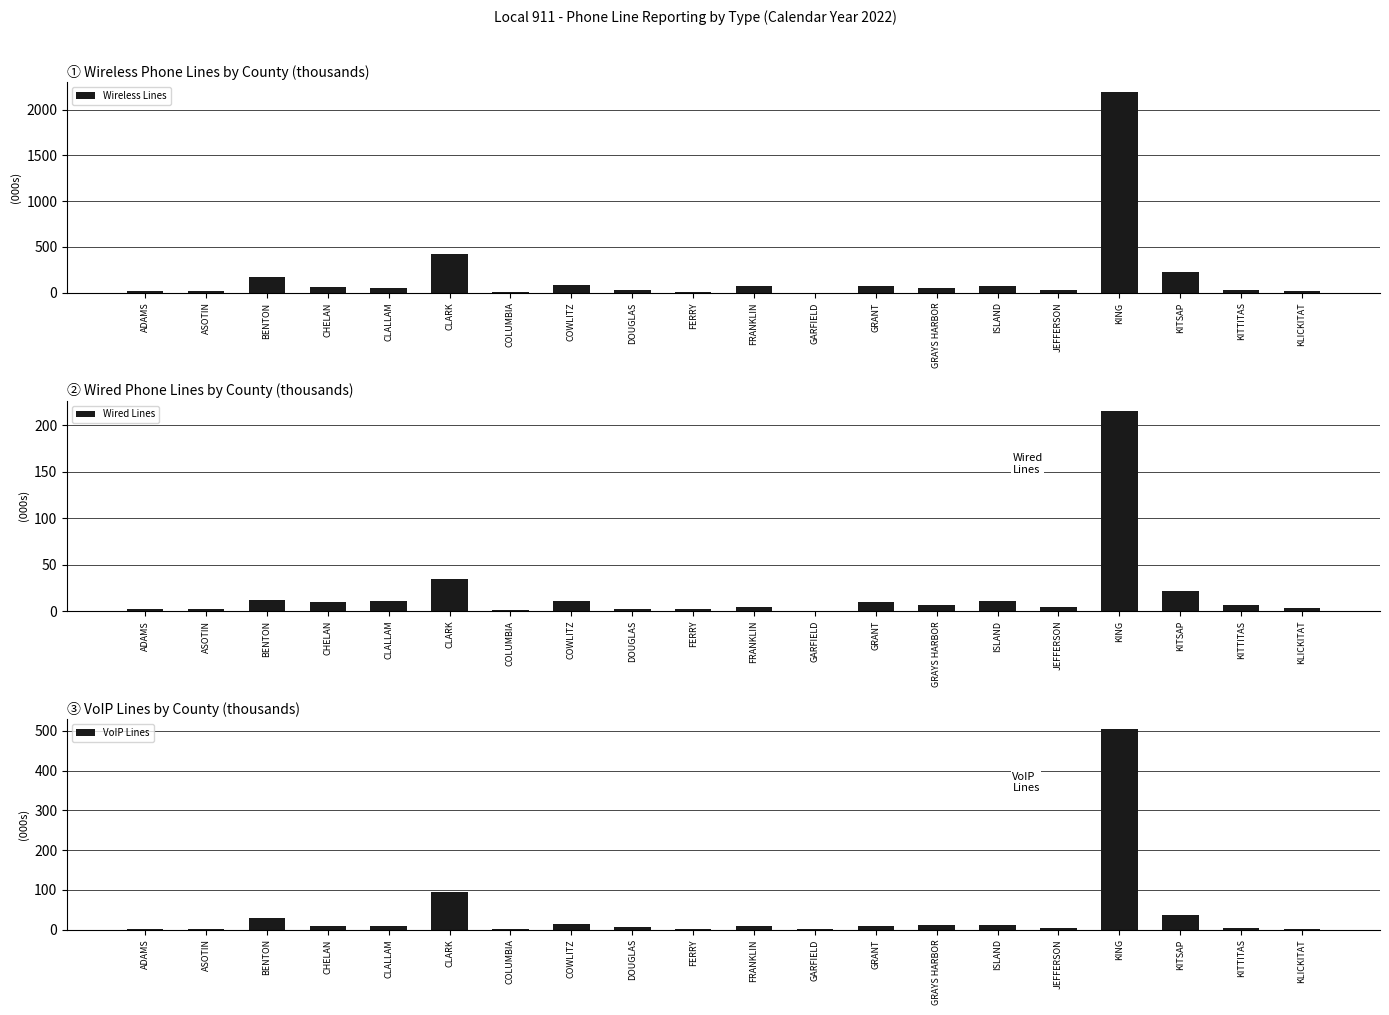

Read the Wired Lines value at ADAMS.

2.0